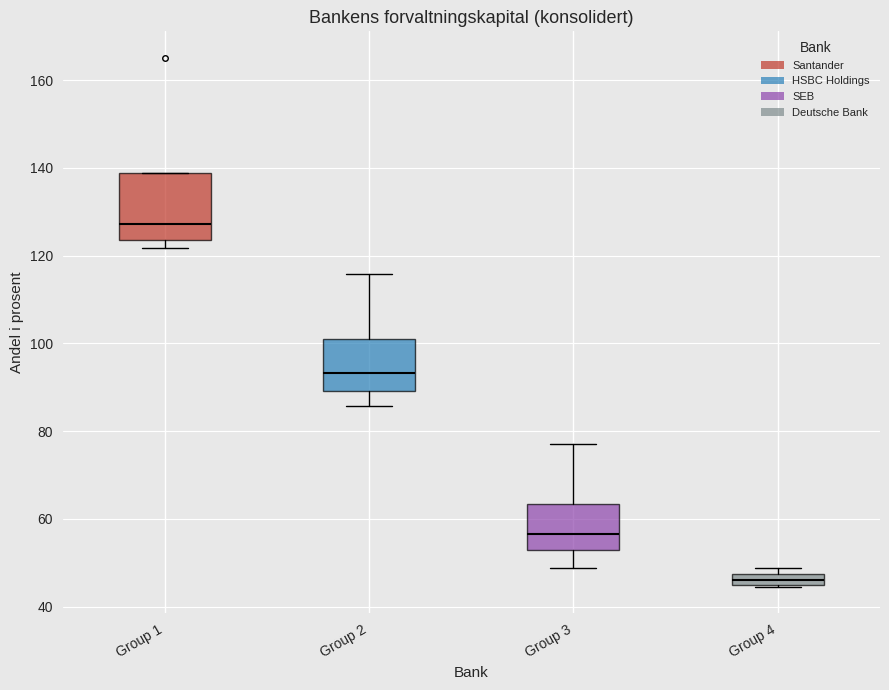

Which box's median line is the lowest?

Group 4